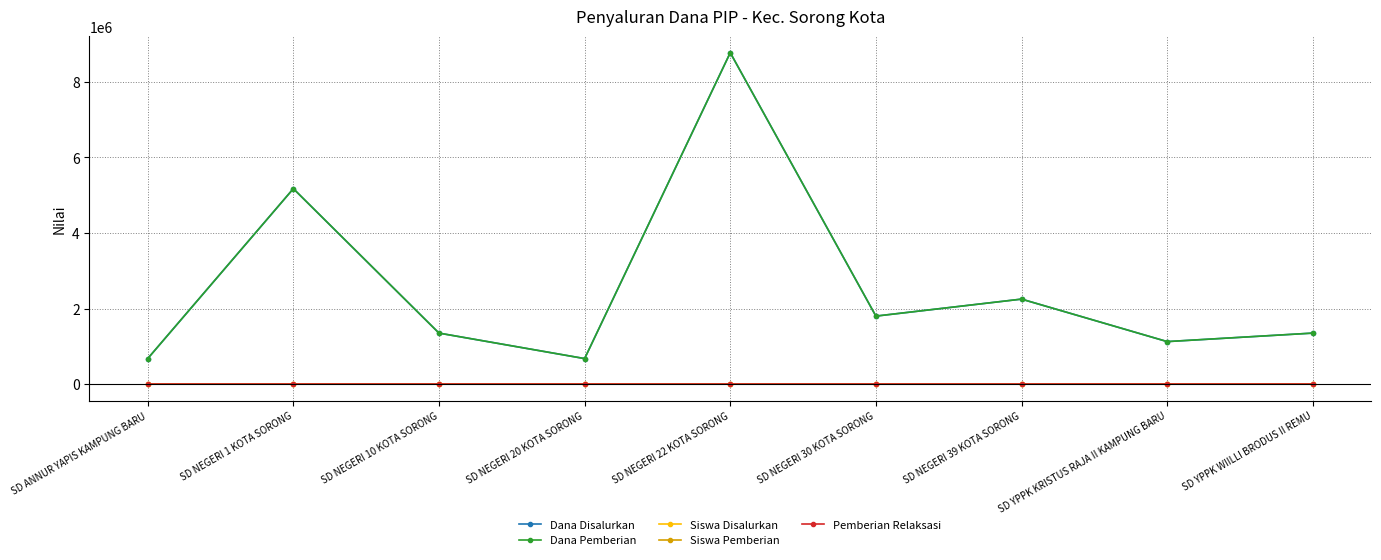

Is this an area chart (filled region under the line)?

No